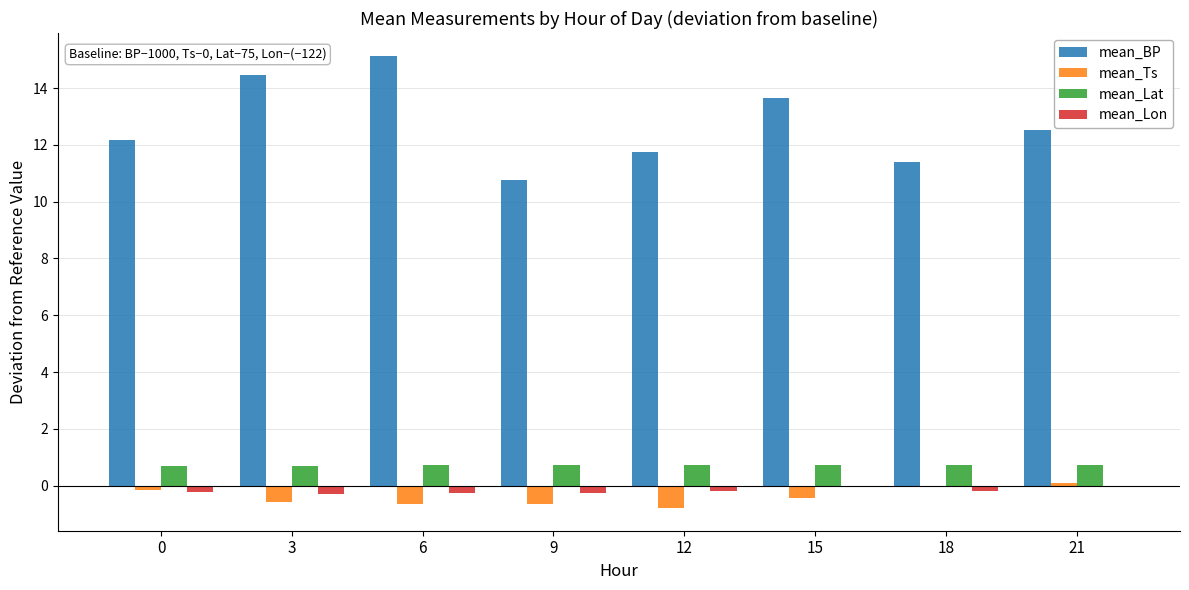

Which series has the largest total across all categories?

mean_BP